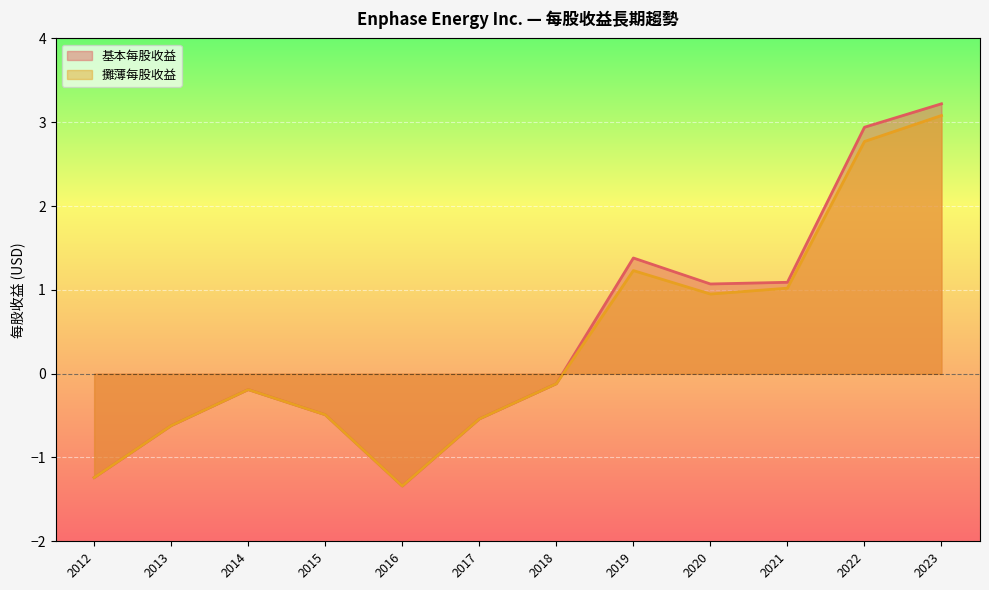

What is the average value of the 攤薄每股收益 series?

0.4